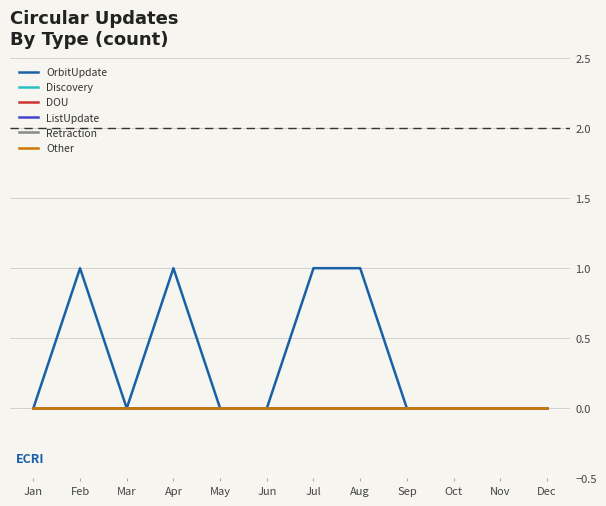

Reading left to right, extract all data points from this chart.

OrbitUpdate: Jan=0	Feb=1	Mar=0	Apr=1	May=0	Jun=0	Jul=1	Aug=1	Sep=0	Oct=0	Nov=0	Dec=0
Discovery: Jan=0	Feb=0	Mar=0	Apr=0	May=0	Jun=0	Jul=0	Aug=0	Sep=0	Oct=0	Nov=0	Dec=0
DOU: Jan=0	Feb=0	Mar=0	Apr=0	May=0	Jun=0	Jul=0	Aug=0	Sep=0	Oct=0	Nov=0	Dec=0
ListUpdate: Jan=0	Feb=0	Mar=0	Apr=0	May=0	Jun=0	Jul=0	Aug=0	Sep=0	Oct=0	Nov=0	Dec=0
Retraction: Jan=0	Feb=0	Mar=0	Apr=0	May=0	Jun=0	Jul=0	Aug=0	Sep=0	Oct=0	Nov=0	Dec=0
Other: Jan=0	Feb=0	Mar=0	Apr=0	May=0	Jun=0	Jul=0	Aug=0	Sep=0	Oct=0	Nov=0	Dec=0